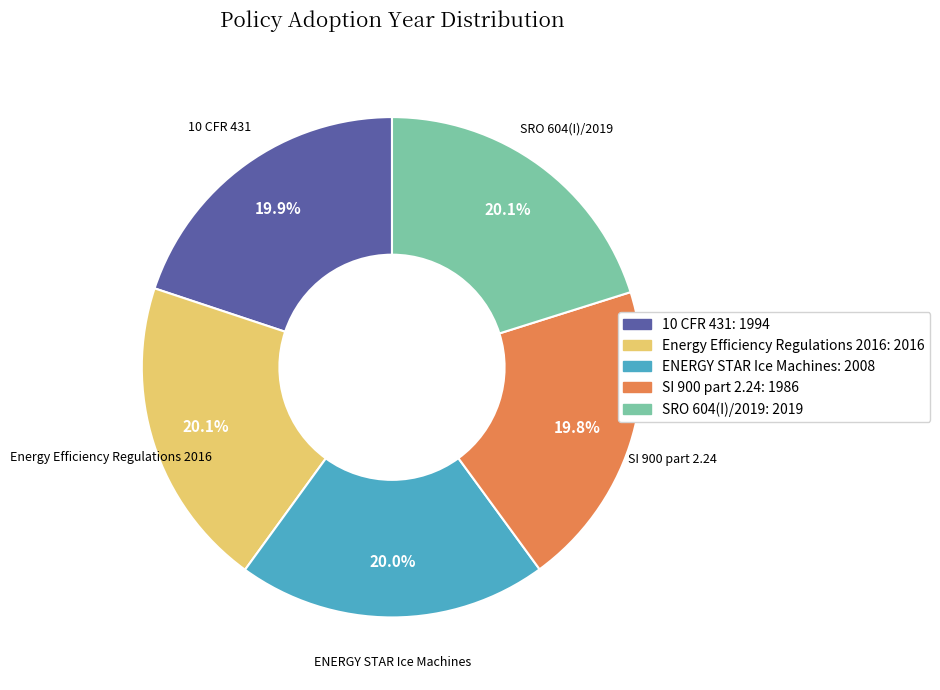

Approximately how many times larger is the value at Energy Efficiency Regulations 2016 compared to ENERGY STAR Ice Machines?

1.0